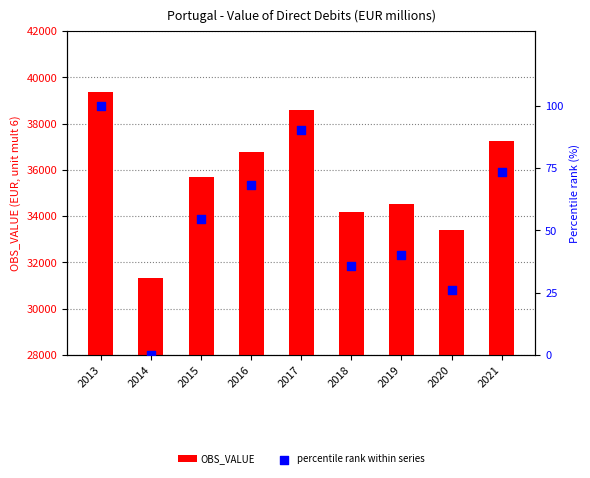

At how many categories does at least one series exceed 5645?

9